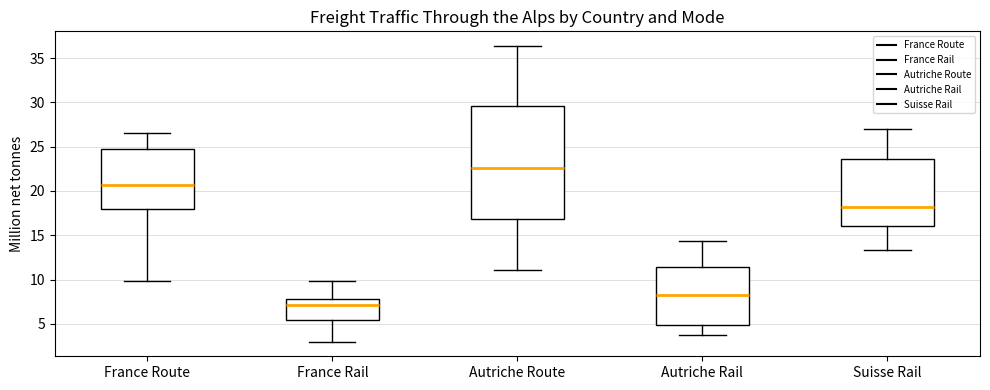

Reading left to right, read every box against the y-axis: the position of its median line, the range the box covers, and the ends of its whiskers. The values are not printed on the chart, so give them approximately, as read against the axis.

France Route: median 20.5, box 18.0 to 24.5, whiskers 10.0 to 26.5
France Rail: median 7.0, box 5.5 to 8.0, whiskers 3.0 to 10.0
Autriche Route: median 22.5, box 17.0 to 29.5, whiskers 11.0 to 36.5
Autriche Rail: median 8.5, box 5.0 to 11.5, whiskers 3.5 to 14.5
Suisse Rail: median 18.0, box 16.0 to 23.5, whiskers 13.5 to 27.0